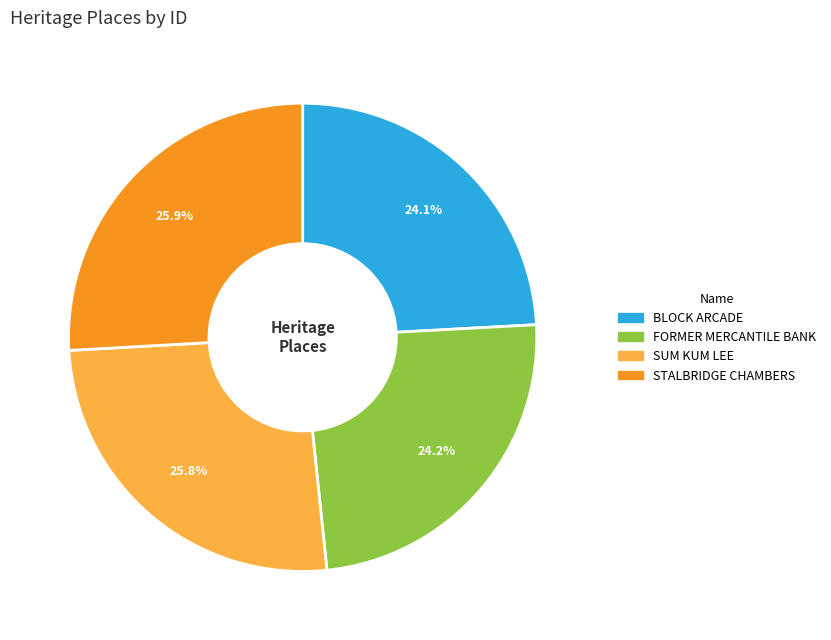

How many segments does this pie chart have?

4